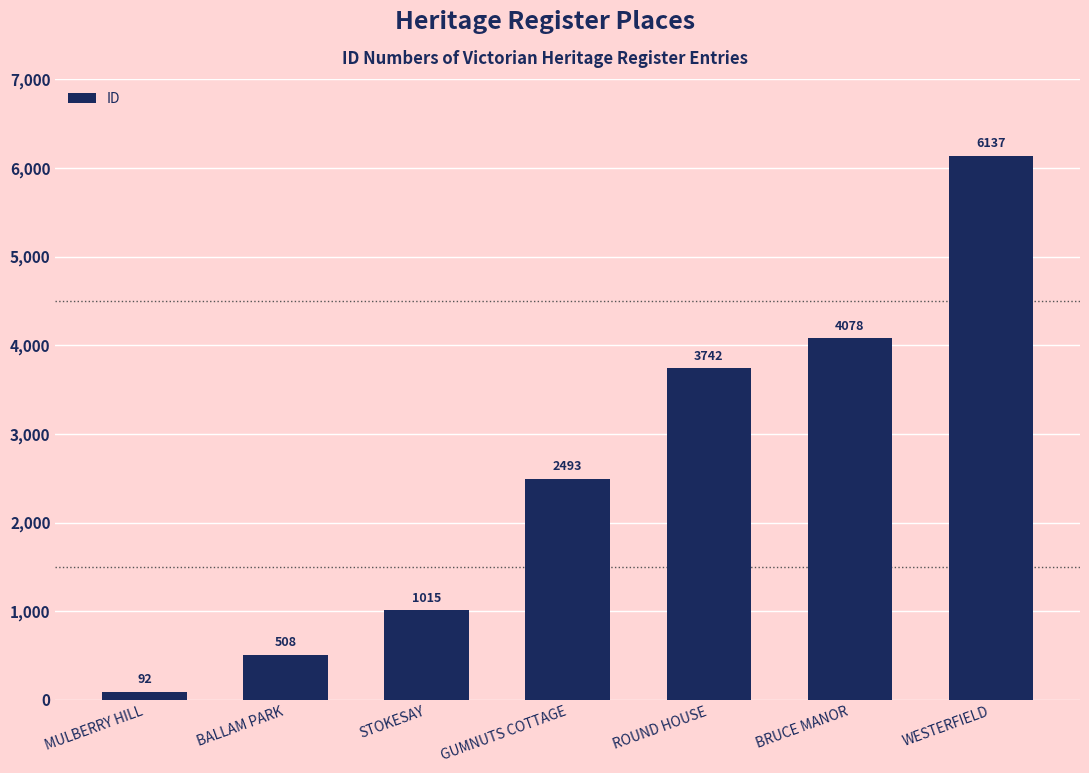

Which category has the lowest value across all series?

MULBERRY HILL